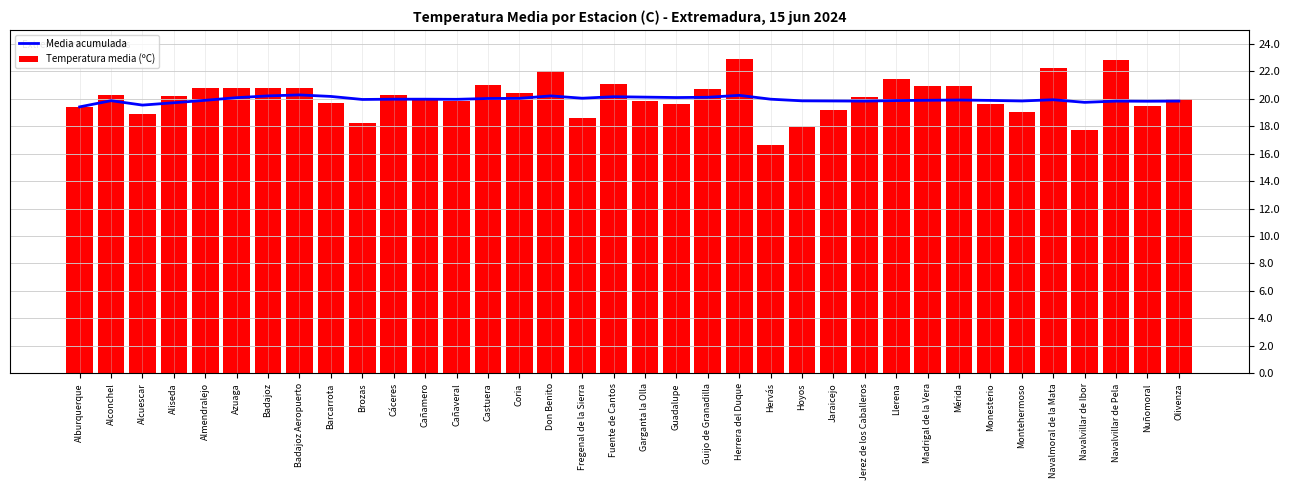

Which series has the widest spread of values?

Temperatura media (ºC)